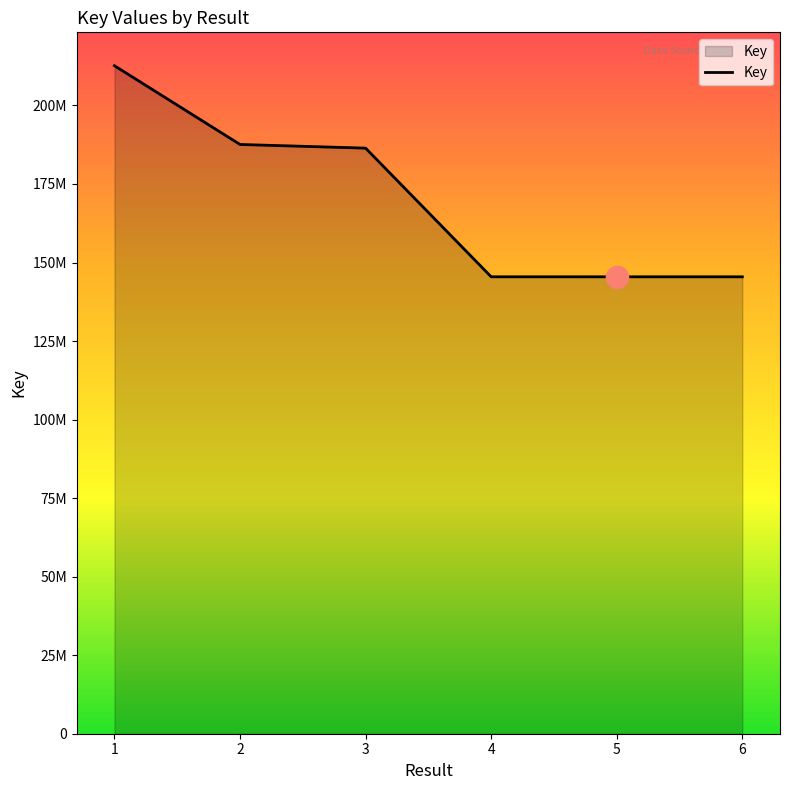

Reading right to left, list all the values displayed in this chart.

145450030	145449492	145453170	186412508	187581796	212645562